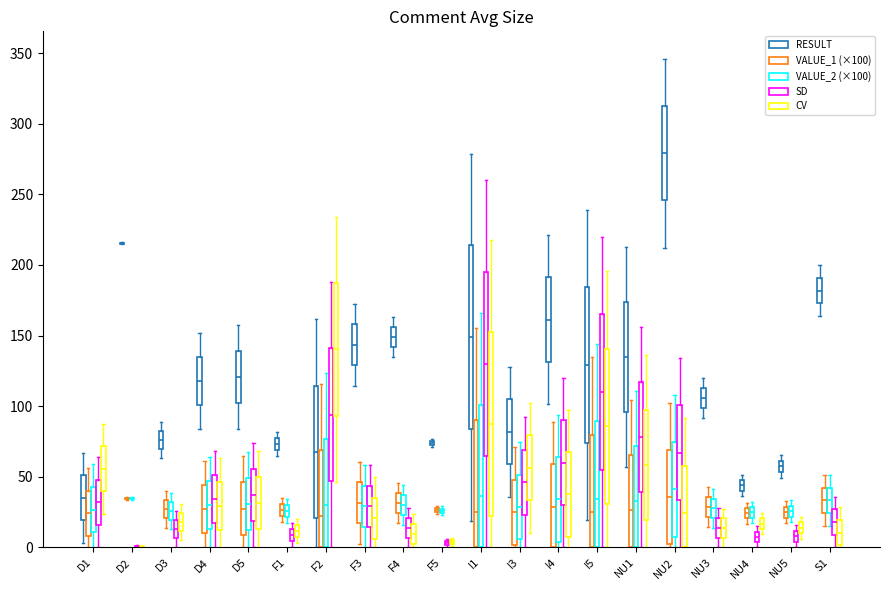

What is the difference between the VALUE_1 values at NU5 and S1?

0.1